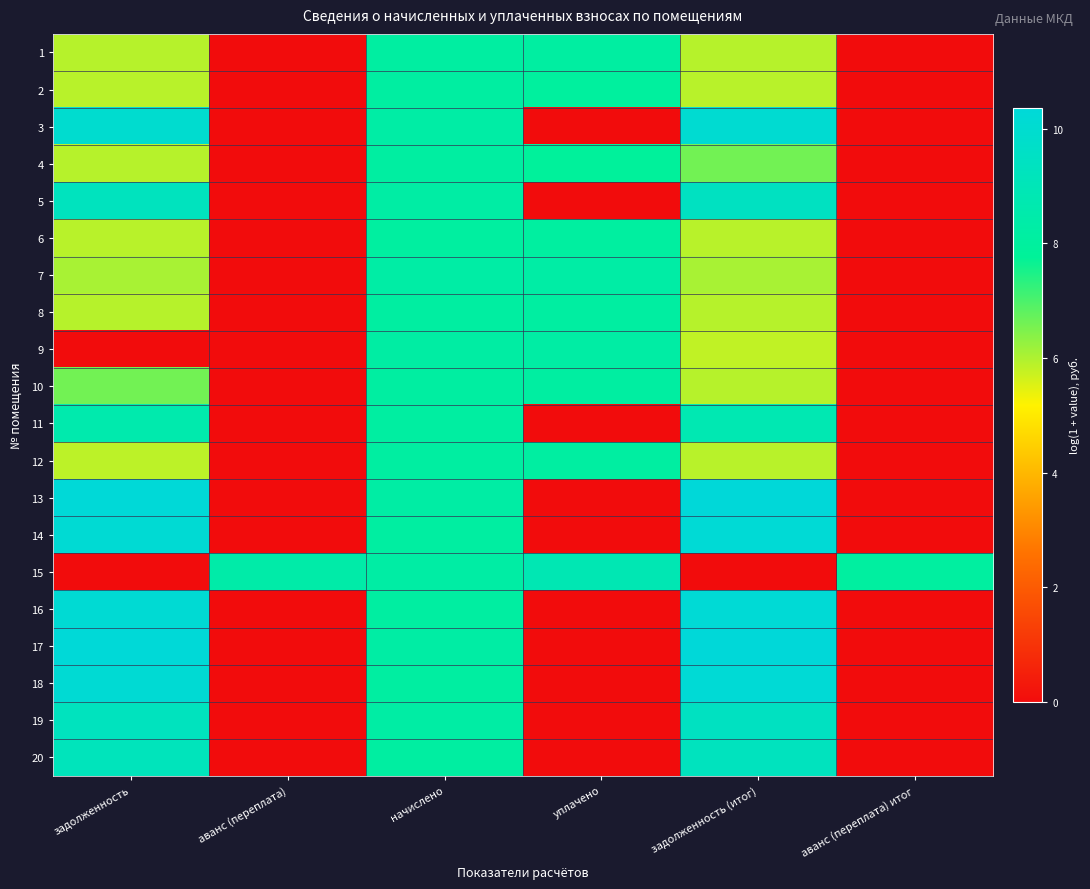

Reading right to left, what are all the values shown in this chart?

1: аванс (переплата) итог=0.0	задолженность (итог)=5.9	уплачено=8.1	начислено=8.1	аванс (переплата)=0.0	задолженность=5.9
2: аванс (переплата) итог=0.0	задолженность (итог)=5.9	уплачено=8.0	начислено=8.1	аванс (переплата)=0.0	задолженность=5.9
3: аванс (переплата) итог=0.0	задолженность (итог)=10.1	уплачено=0.0	начислено=8.3	аванс (переплата)=0.0	задолженность=10.0
4: аванс (переплата) итог=0.0	задолженность (итог)=6.6	уплачено=7.9	начислено=8.1	аванс (переплата)=0.0	задолженность=5.9
5: аванс (переплата) итог=0.0	задолженность (итог)=9.4	уплачено=0.0	начислено=8.2	аванс (переплата)=0.0	задолженность=9.3
6: аванс (переплата) итог=0.0	задолженность (итог)=5.9	уплачено=8.1	начислено=8.1	аванс (переплата)=0.0	задолженность=5.9
7: аванс (переплата) итог=0.0	задолженность (итог)=6.1	уплачено=8.3	начислено=8.3	аванс (переплата)=0.0	задолженность=6.1
8: аванс (переплата) итог=0.0	задолженность (итог)=5.9	уплачено=8.1	начислено=8.1	аванс (переплата)=0.0	задолженность=5.9
9: аванс (переплата) итог=0.0	задолженность (итог)=5.8	уплачено=8.2	начислено=8.2	аванс (переплата)=0.0	задолженность=0.0
10: аванс (переплата) итог=0.0	задолженность (итог)=5.9	уплачено=8.1	начислено=8.1	аванс (переплата)=0.0	задолженность=6.6
11: аванс (переплата) итог=0.0	задолженность (итог)=8.8	уплачено=0.0	начислено=8.1	аванс (переплата)=0.0	задолженность=8.6
12: аванс (переплата) итог=0.0	задолженность (итог)=5.9	уплачено=8.1	начислено=8.1	аванс (переплата)=0.0	задолженность=5.9
13: аванс (переплата) итог=0.0	задолженность (итог)=10.4	уплачено=0.0	начислено=8.3	аванс (переплата)=0.0	задолженность=10.3
14: аванс (переплата) итог=0.0	задолженность (итог)=10.2	уплачено=0.0	начислено=8.1	аванс (переплата)=0.0	задолженность=10.1
15: аванс (переплата) итог=8.1	задолженность (итог)=0.0	уплачено=8.9	начислено=8.3	аванс (переплата)=8.4	задолженность=0.0
16: аванс (переплата) итог=0.0	задолженность (итог)=10.2	уплачено=0.0	начислено=8.1	аванс (переплата)=0.0	задолженность=10.1
17: аванс (переплата) итог=0.0	задолженность (итог)=10.4	уплачено=0.0	начислено=8.3	аванс (переплата)=0.0	задолженность=10.3
18: аванс (переплата) итог=0.0	задолженность (итог)=10.2	уплачено=0.0	начислено=8.1	аванс (переплата)=0.0	задолженность=10.1
19: аванс (переплата) итог=0.0	задолженность (итог)=9.4	уплачено=0.0	начислено=8.3	аванс (переплата)=0.0	задолженность=9.3
20: аванс (переплата) итог=0.0	задолженность (итог)=9.3	уплачено=0.0	начислено=8.1	аванс (переплата)=0.0	задолженность=9.2